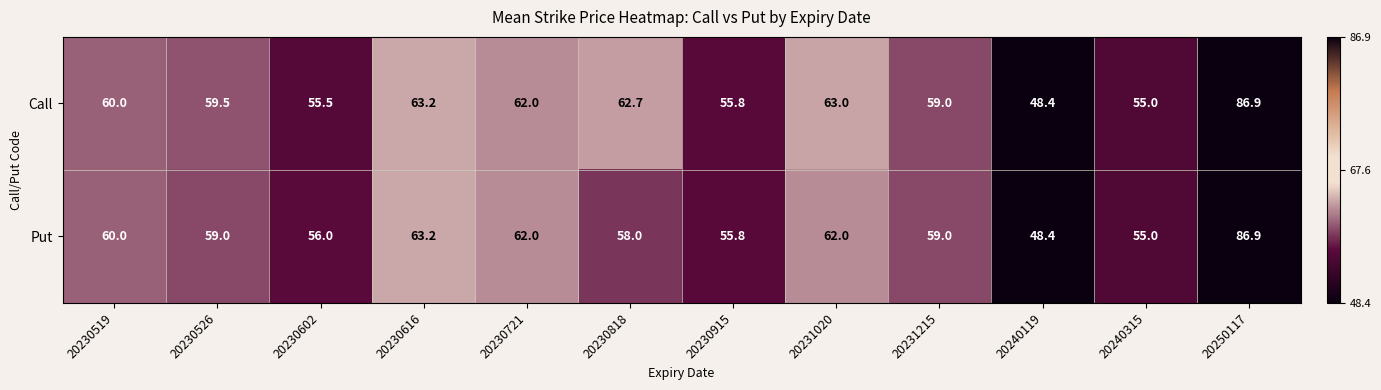

Between 20230915 and 20231020, which series saw the biggest shift?

Call